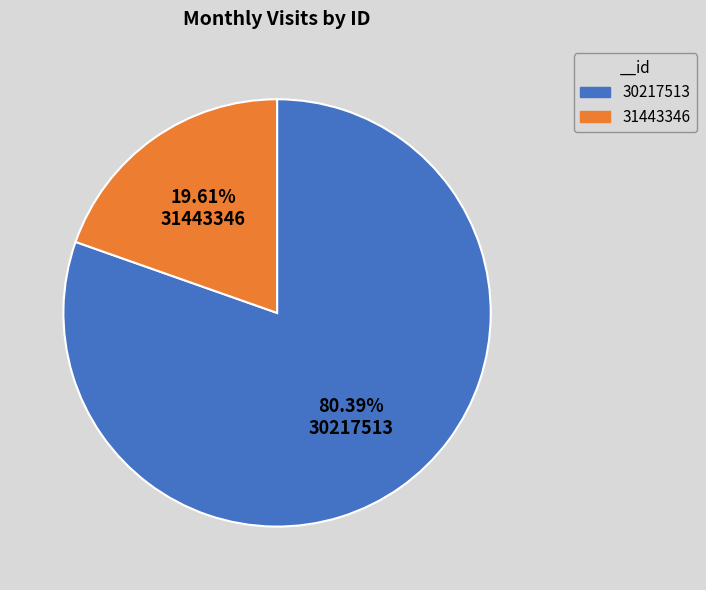

What is the ratio of the value at 30217513 to the value at 31443346?

4.1